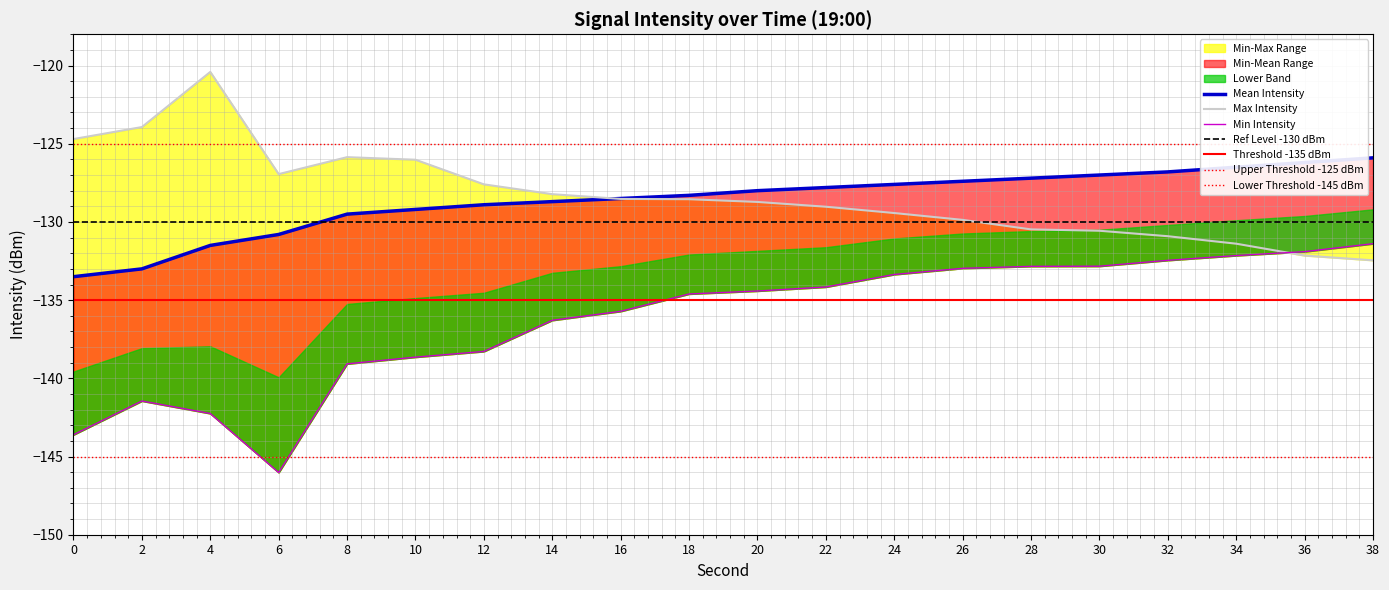

Which series ends up on top after the final intersection of Min Intensity and Max Intensity?

Min Intensity